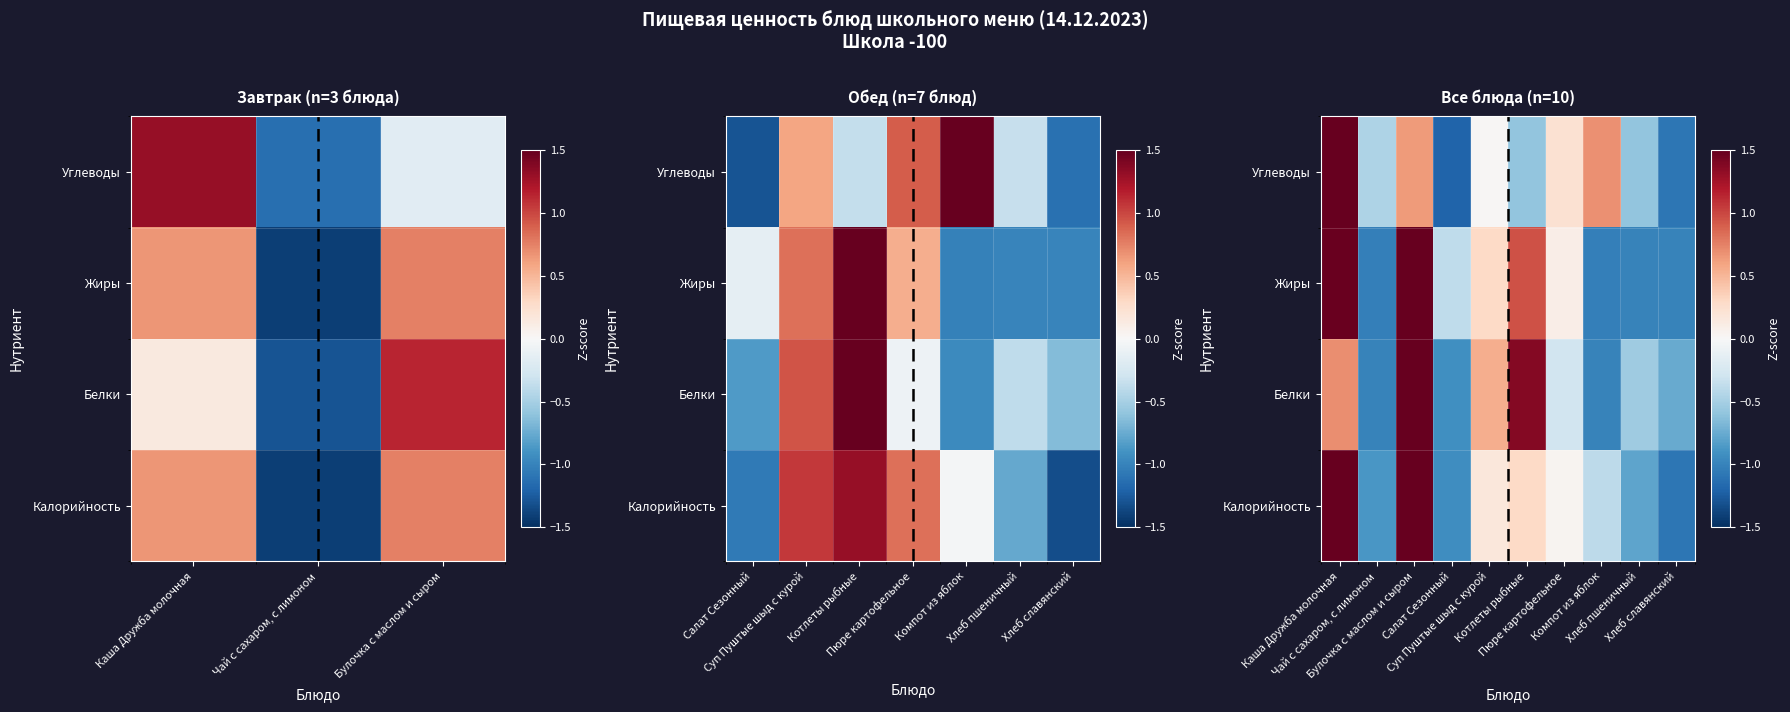

Where does the Калорийность series first go above 0?

Каша Дружба молочная